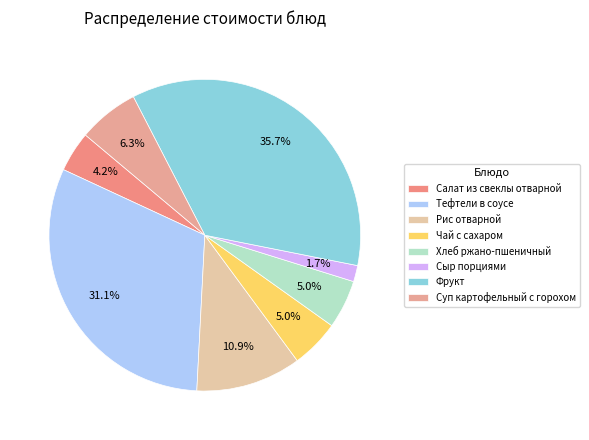

What is the smallest slice in the pie chart?

Сыр порциями